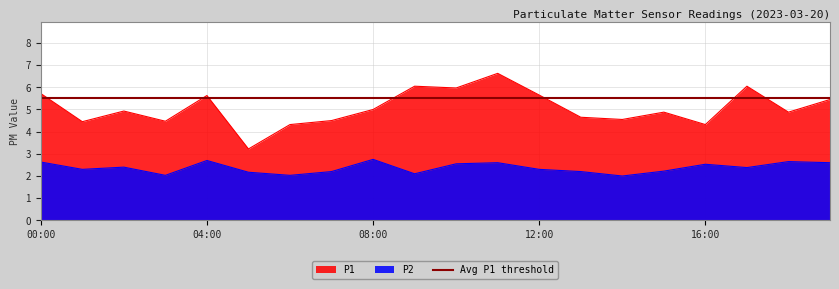

Reading right to left, list all the values displayed in this chart.

P1: 5.5	4.9	6.0	4.3	4.9	4.5	4.7	5.7	6.6	6.0	6.0	5.0	4.5	4.3	3.2	5.6	4.5	4.9	4.5	5.7
P2: 2.6	2.6	2.4	2.5	2.2	2.0	2.2	2.3	2.6	2.5	2.1	2.8	2.2	2.0	2.2	2.7	2.0	2.4	2.3	2.6